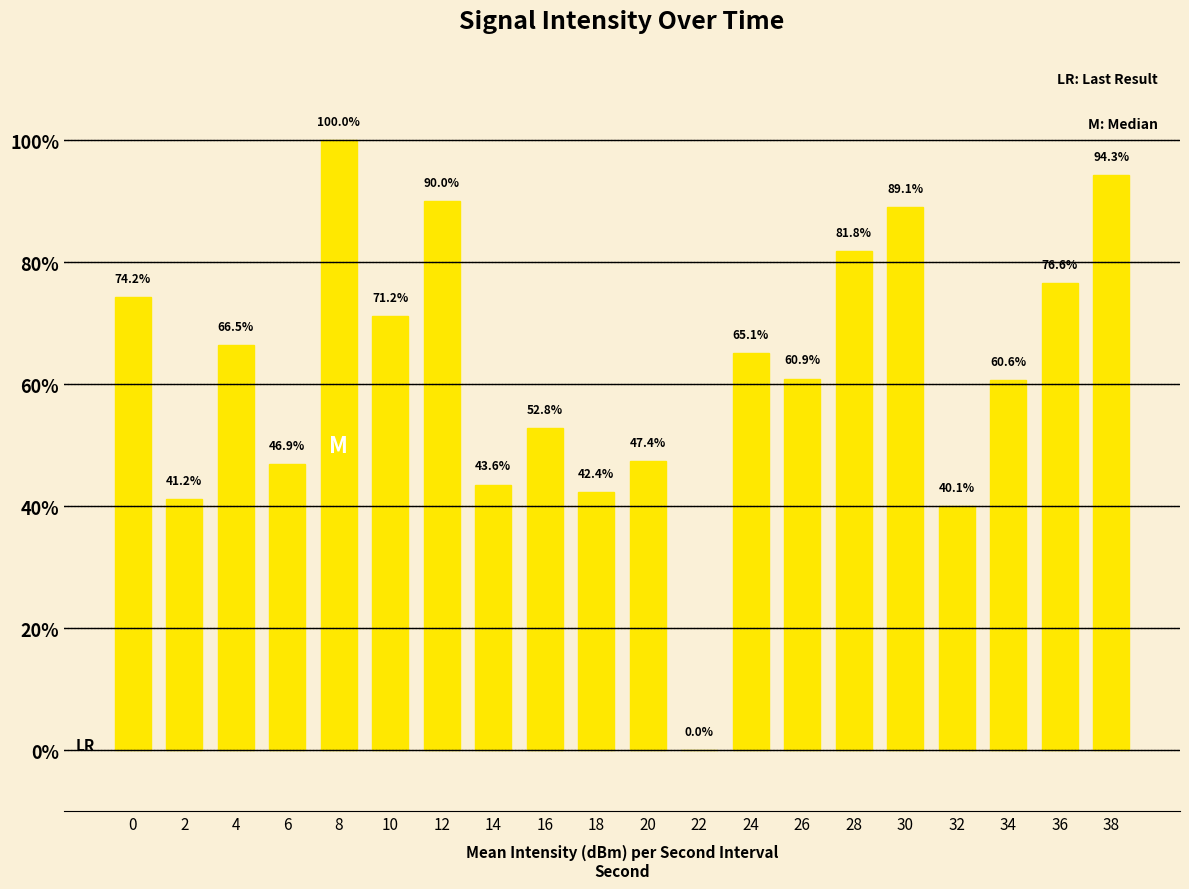

Is it true that the value at 14 is 64.1?

False